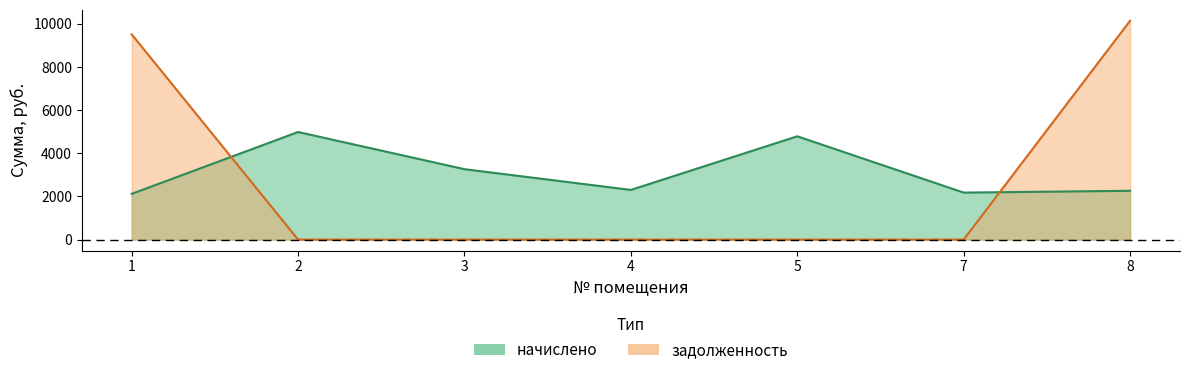

Where is nachisleno nearest to the value 3552?

3